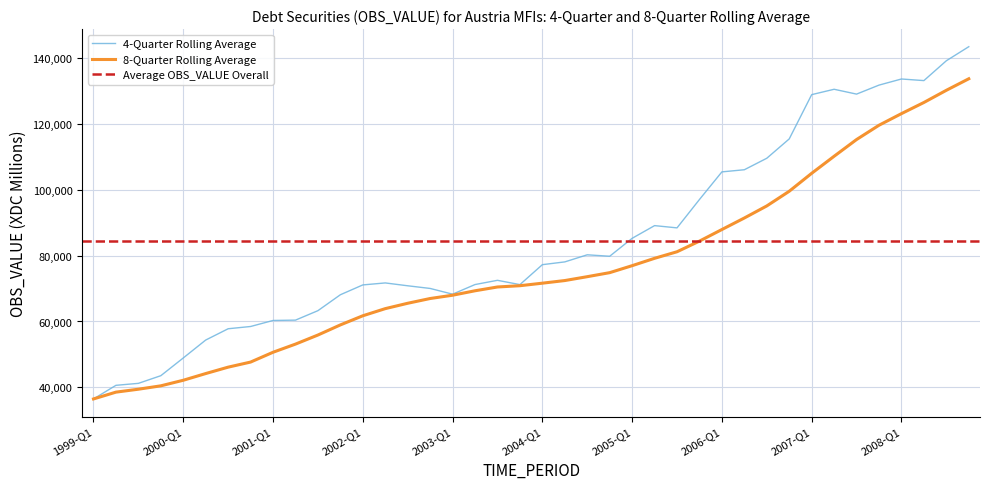

Which has a higher value, 2003-Q4 or 2000-Q3?

2003-Q4